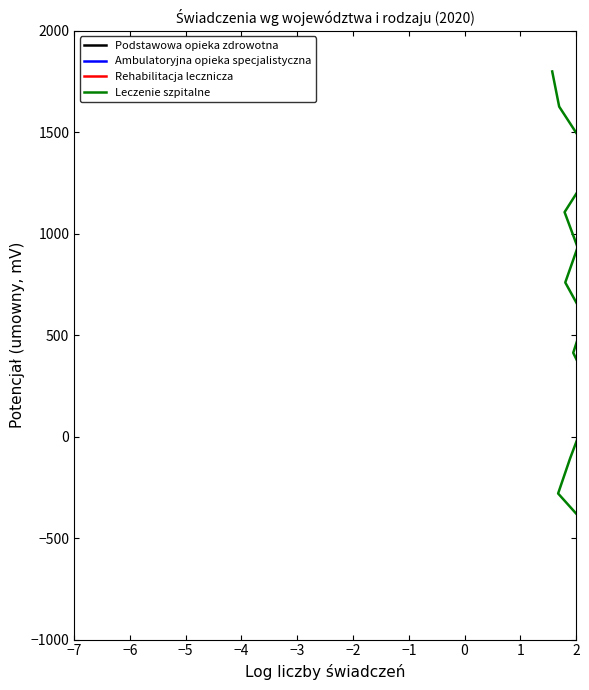

Does the chart have visible grid lines?

No